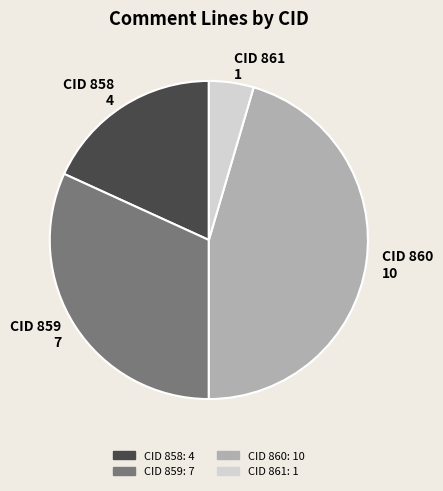

Rank the categories by value from lowest to highest.

CID 861, CID 858, CID 859, CID 860